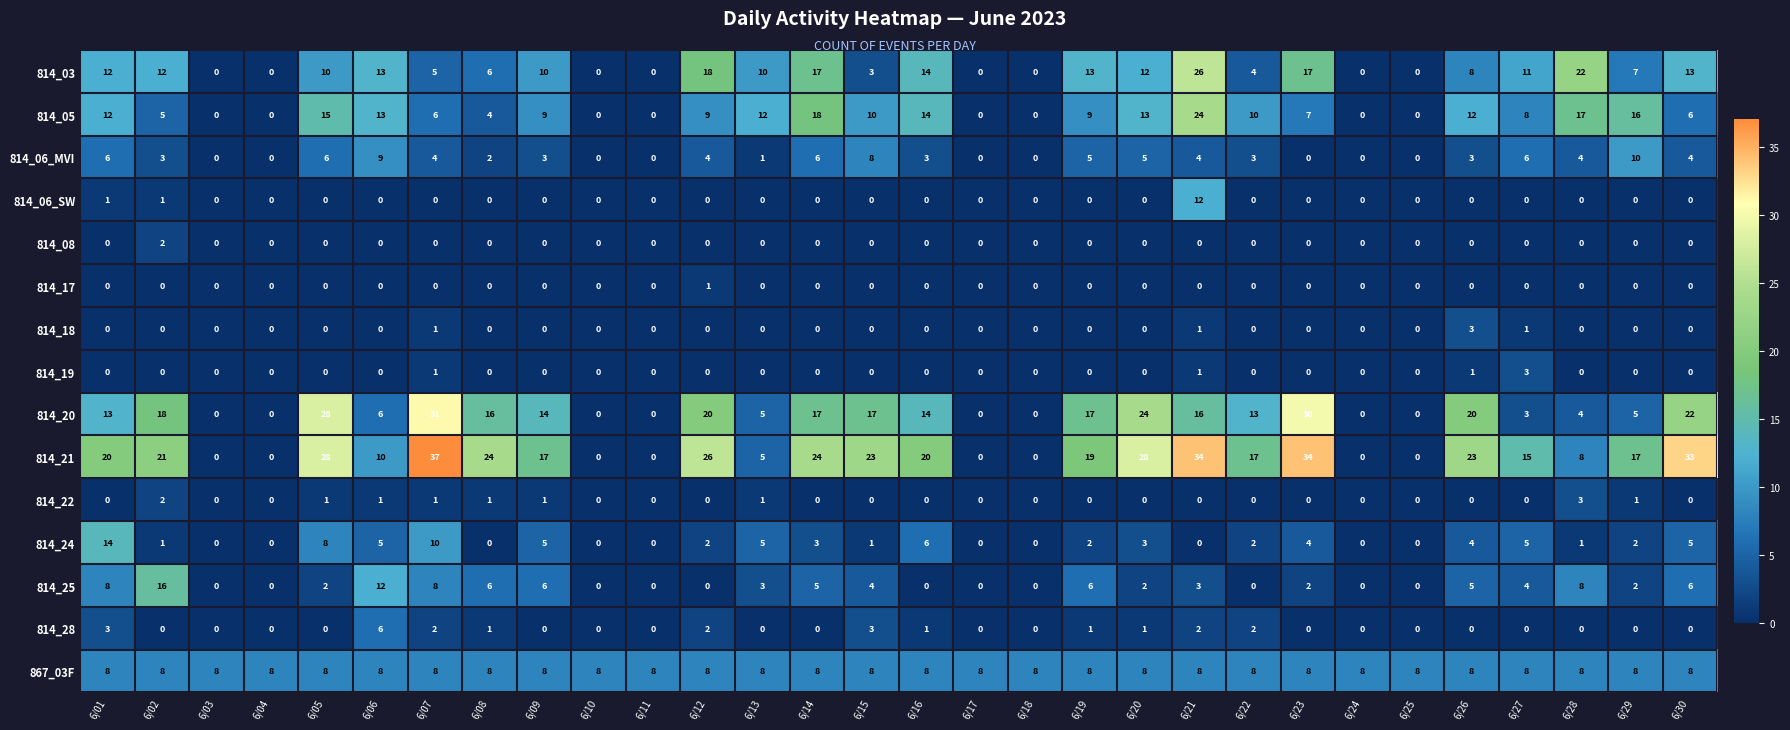

What is the spread (max minus min) of values at 6/17?

8